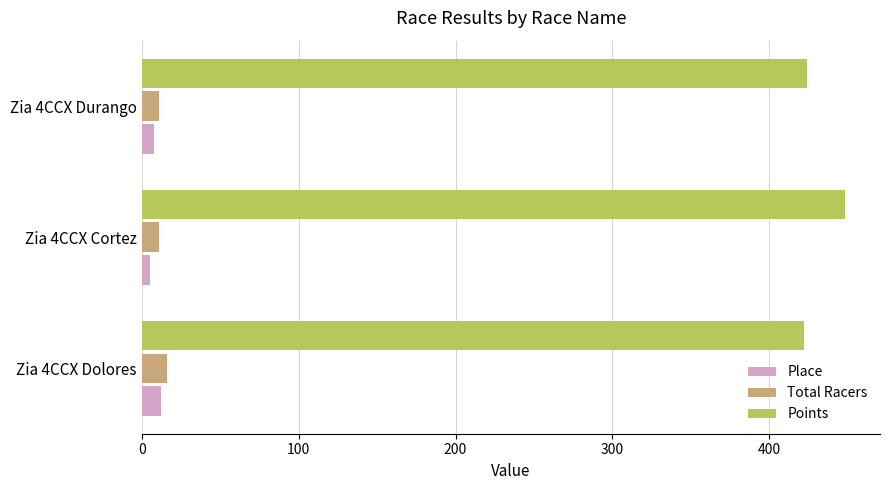

Where is Points nearest to the value 435?

Zia 4CCX Durango